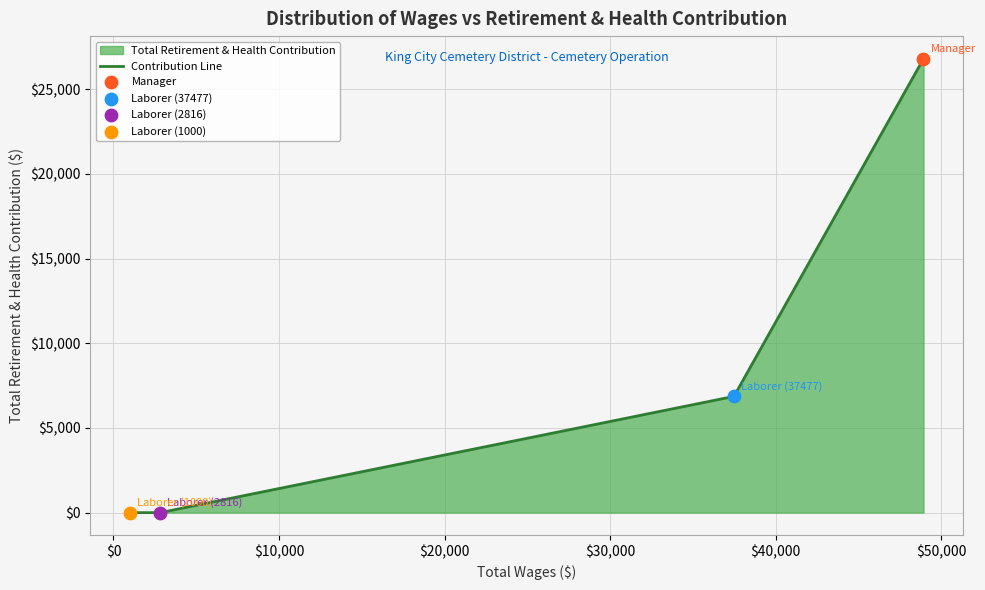

What is the average value?

8417